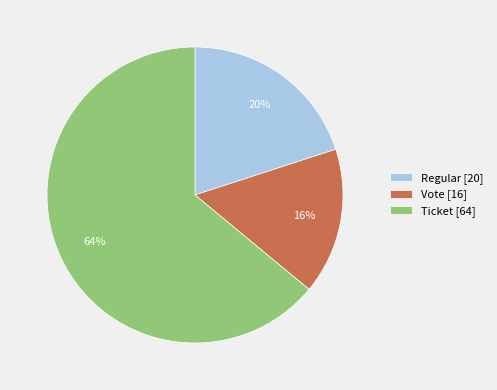

To the nearest percent, what is the average slice percentage?

33%